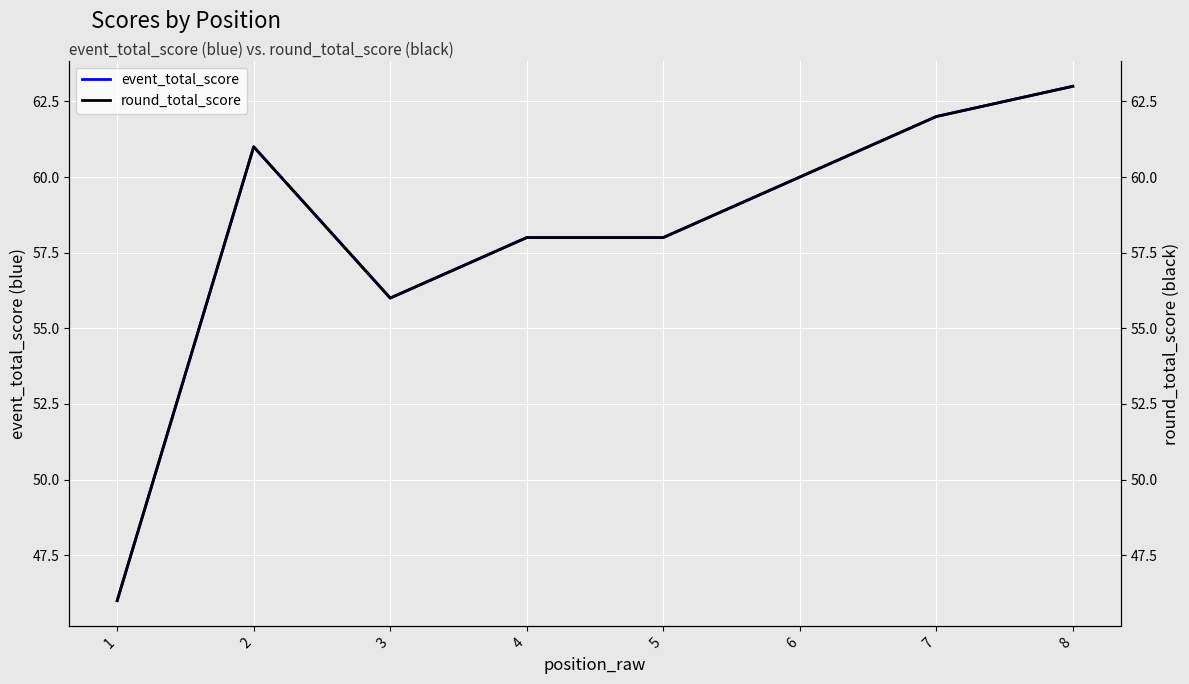

The value of event_total_score at 3 is 14. True or false?

False